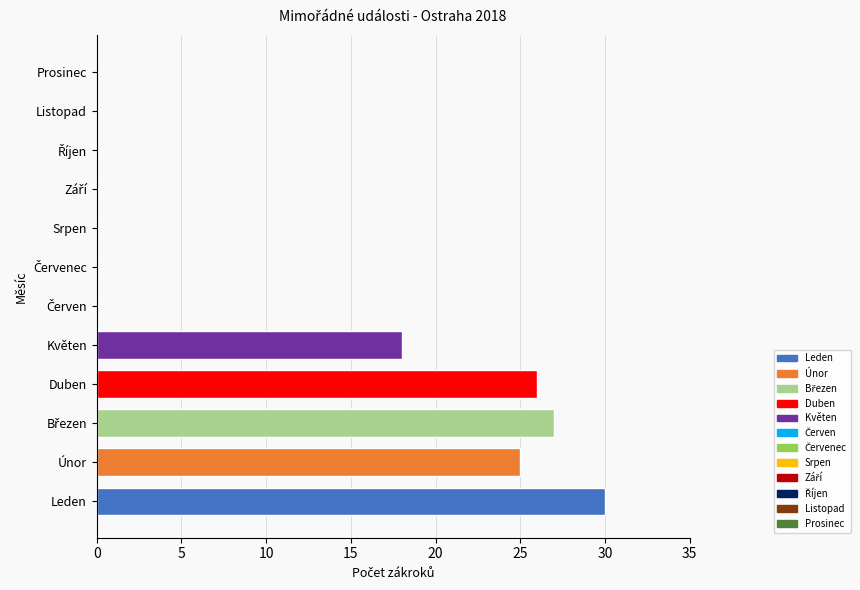

Which category has the highest value across all series?

Leden